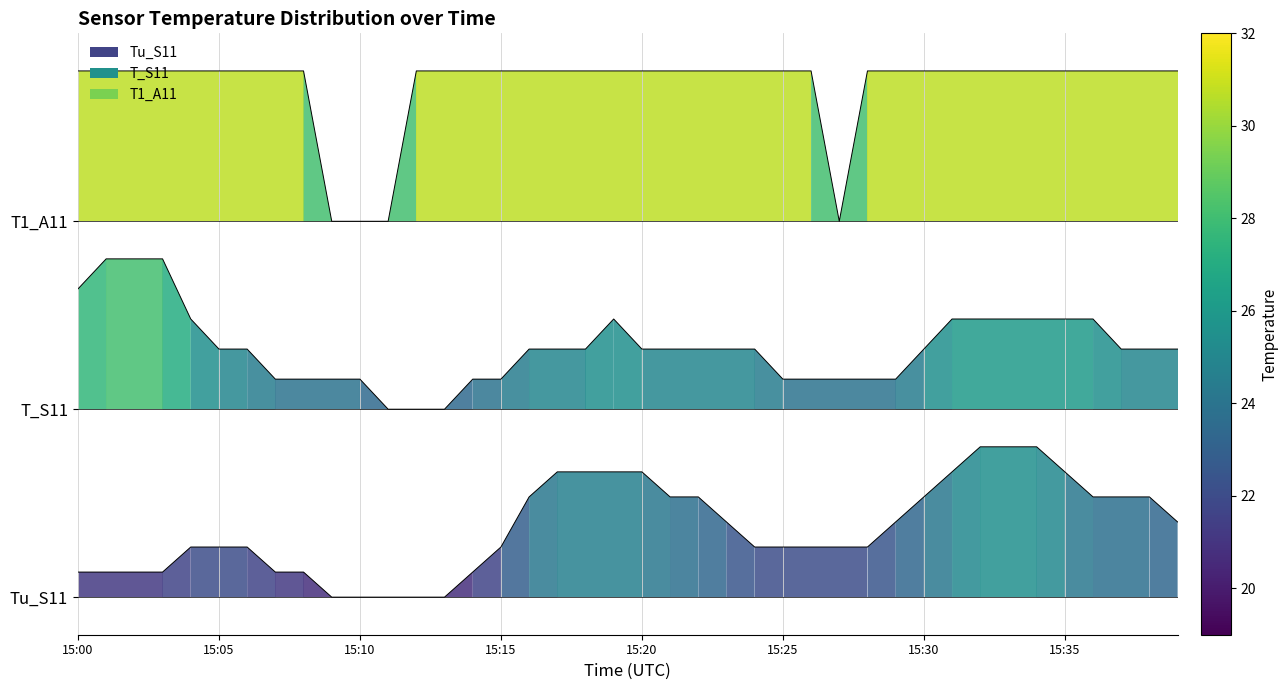

Rank the series by their maximum value, from lowest to highest.

Tu_S11, T_S11, T1_A11